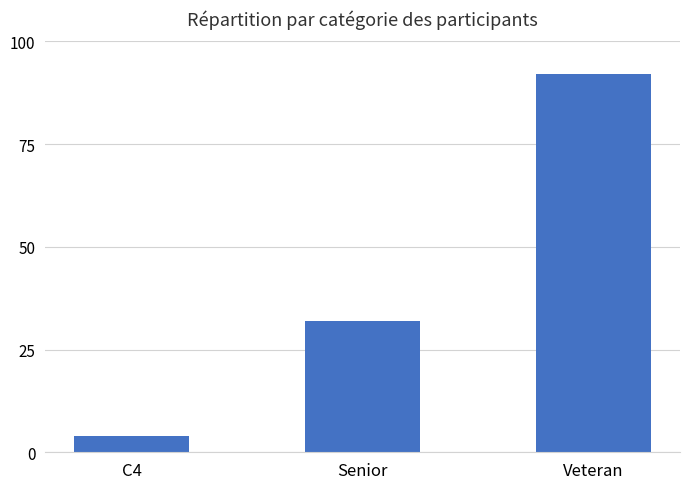

List the labels in order of value, largest first.

Veteran, Senior, C4